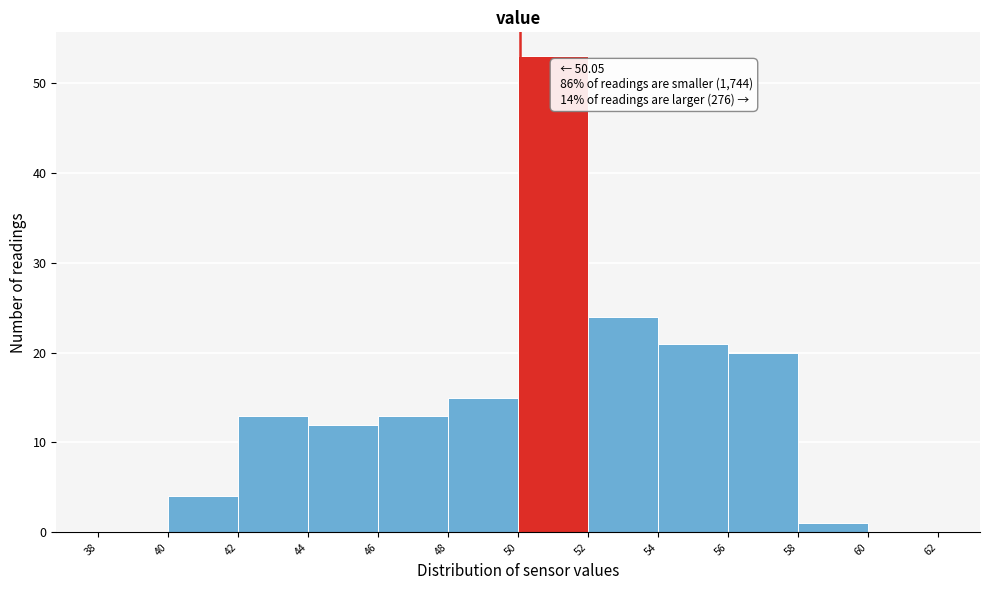

Over which range of the x-axis is the bar tallest?

50 to 52